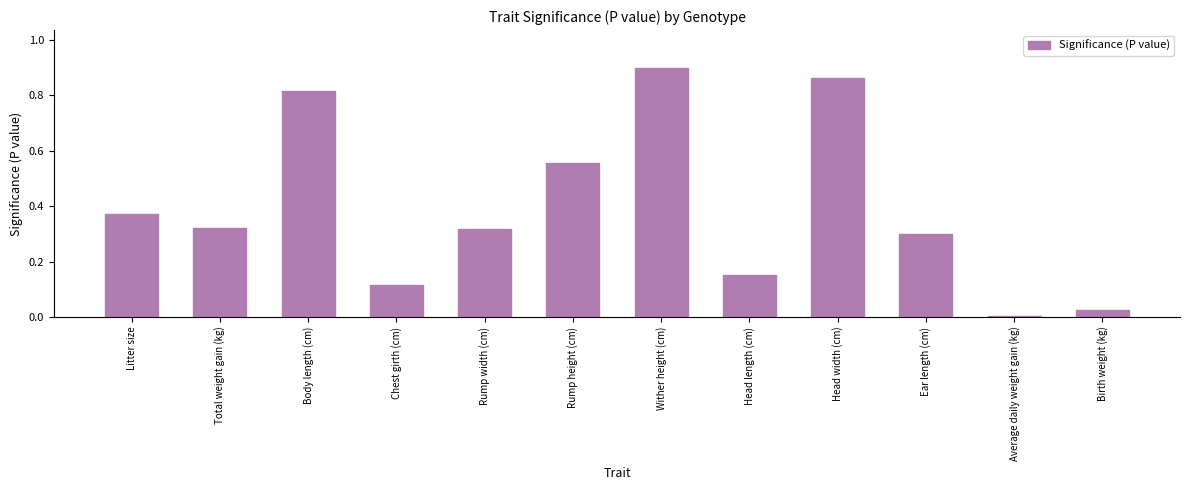

Is it true that the value at Litter size is 0.6?

False